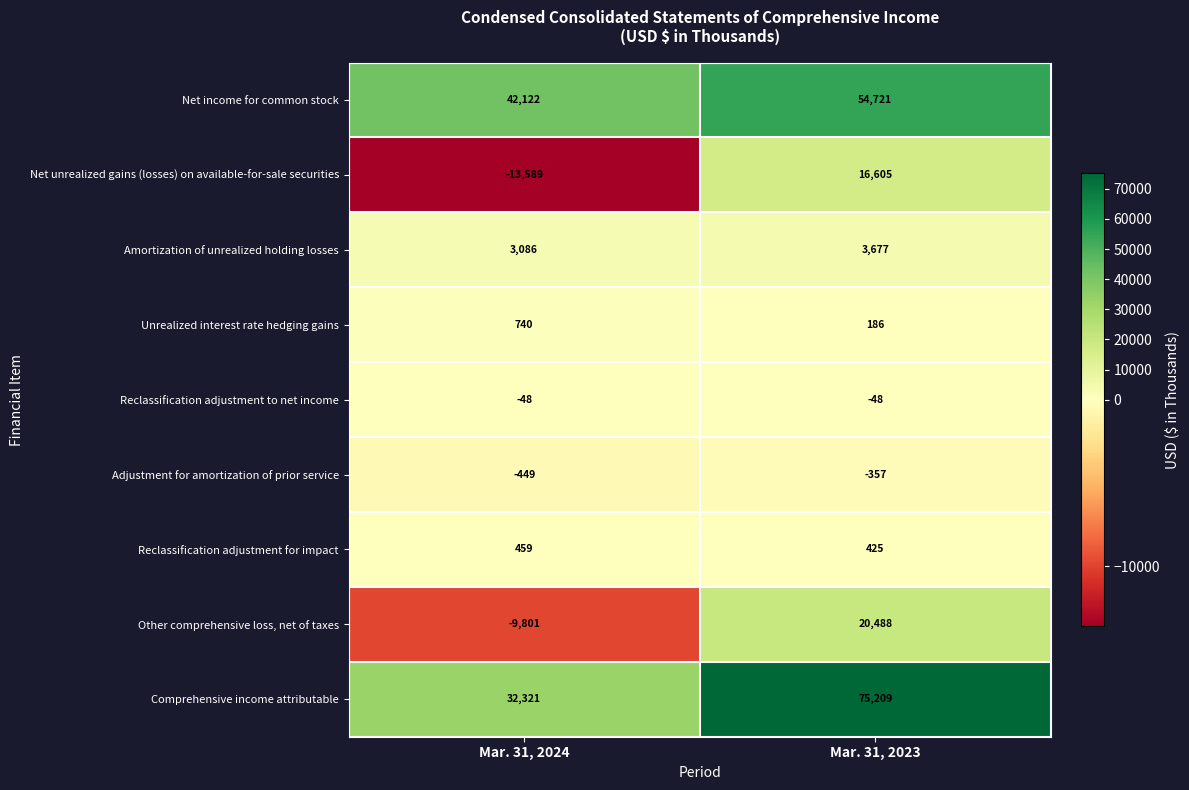

Reading left to right, extract all data points from this chart.

Net income for common stock: Mar. 31, 2024=42122	Mar. 31, 2023=54721
Net unrealized gains (losses) on available-for-sale securities: Mar. 31, 2024=-13589	Mar. 31, 2023=16605
Amortization of unrealized holding losses: Mar. 31, 2024=3086	Mar. 31, 2023=3677
Unrealized interest rate hedging gains: Mar. 31, 2024=740	Mar. 31, 2023=186
Reclassification adjustment to net income: Mar. 31, 2024=-48	Mar. 31, 2023=-48
Adjustment for amortization of prior service: Mar. 31, 2024=-449	Mar. 31, 2023=-357
Reclassification adjustment for impact: Mar. 31, 2024=459	Mar. 31, 2023=425
Other comprehensive loss, net of taxes: Mar. 31, 2024=-9801	Mar. 31, 2023=20488
Comprehensive income attributable: Mar. 31, 2024=32321	Mar. 31, 2023=75209